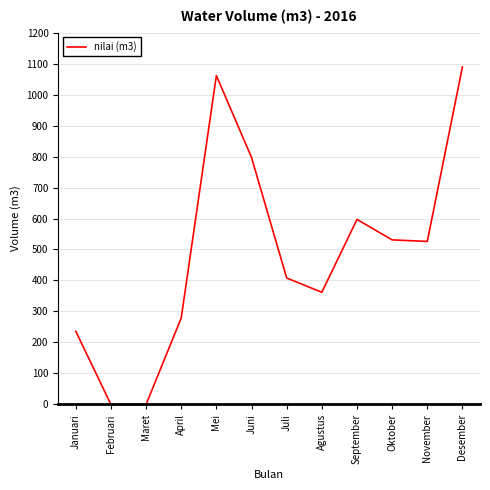

True or false: the data shows 408 at Juli.

True